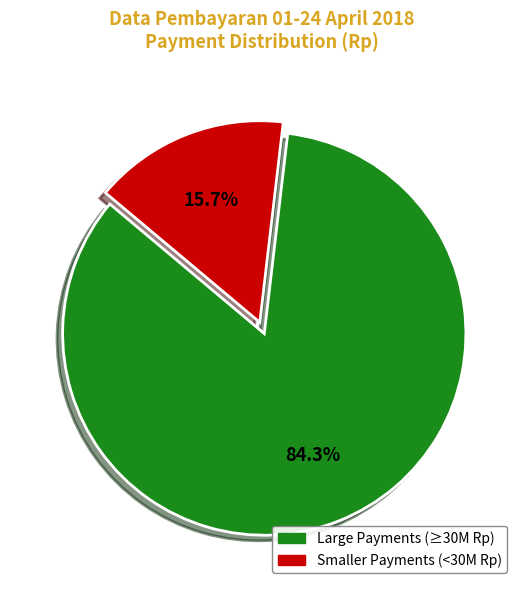

Does any single category account for the majority?

Yes